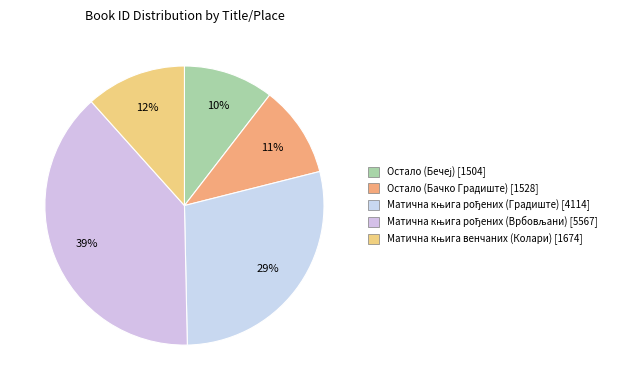

How many slices are in this pie chart?

5